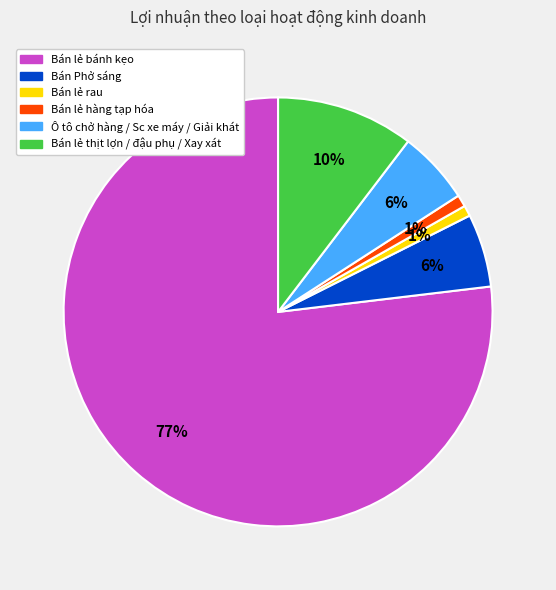

Which slice is the largest?

Bán lẻ bánh kẹo